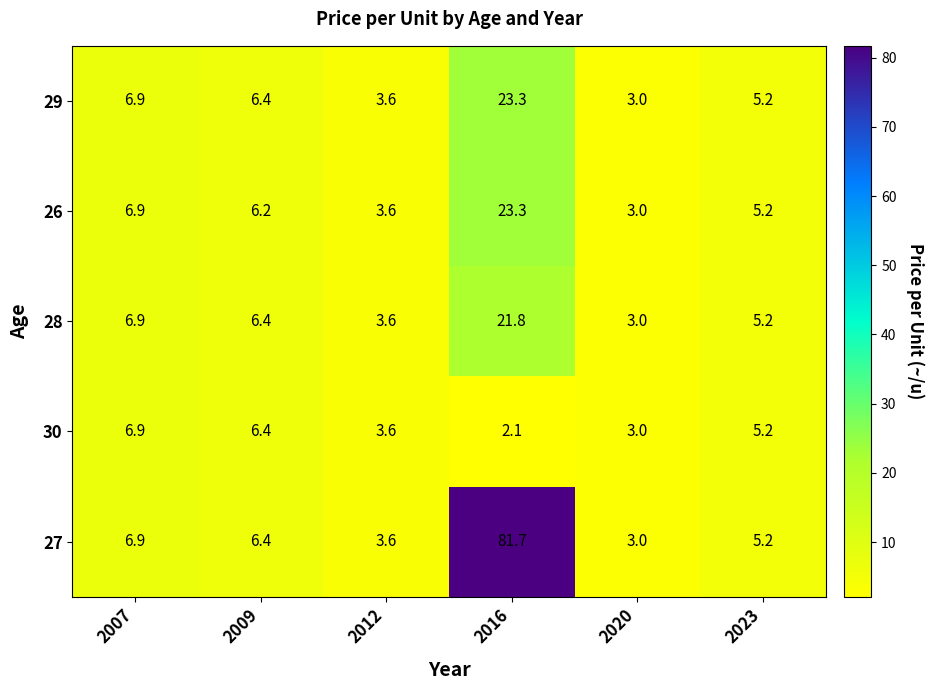

At which label does 27 first exceed 6?

2007